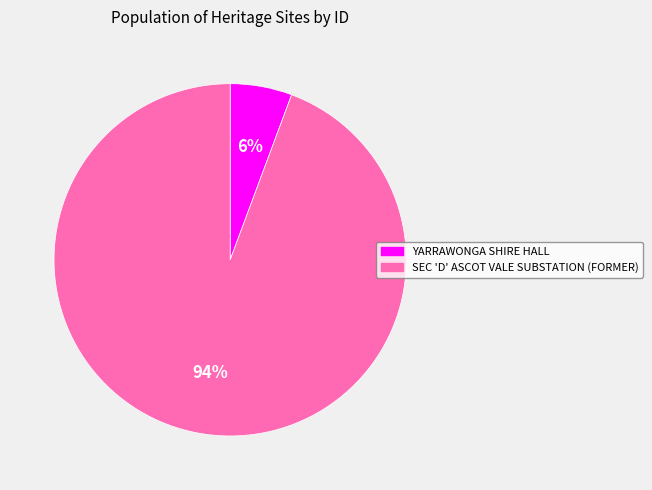

Which category has the smallest portion of the pie?

YARRAWONGA SHIRE HALL